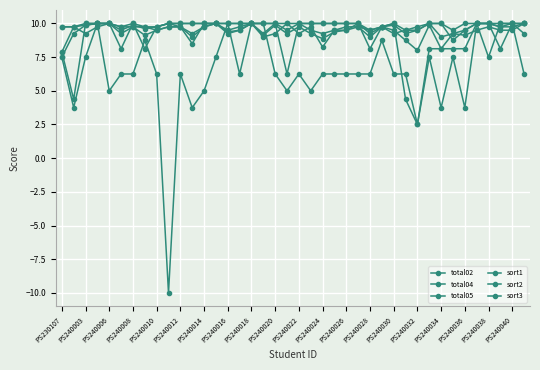

Which series ends up on top after the final intersection of total04 and sort2?

sort2